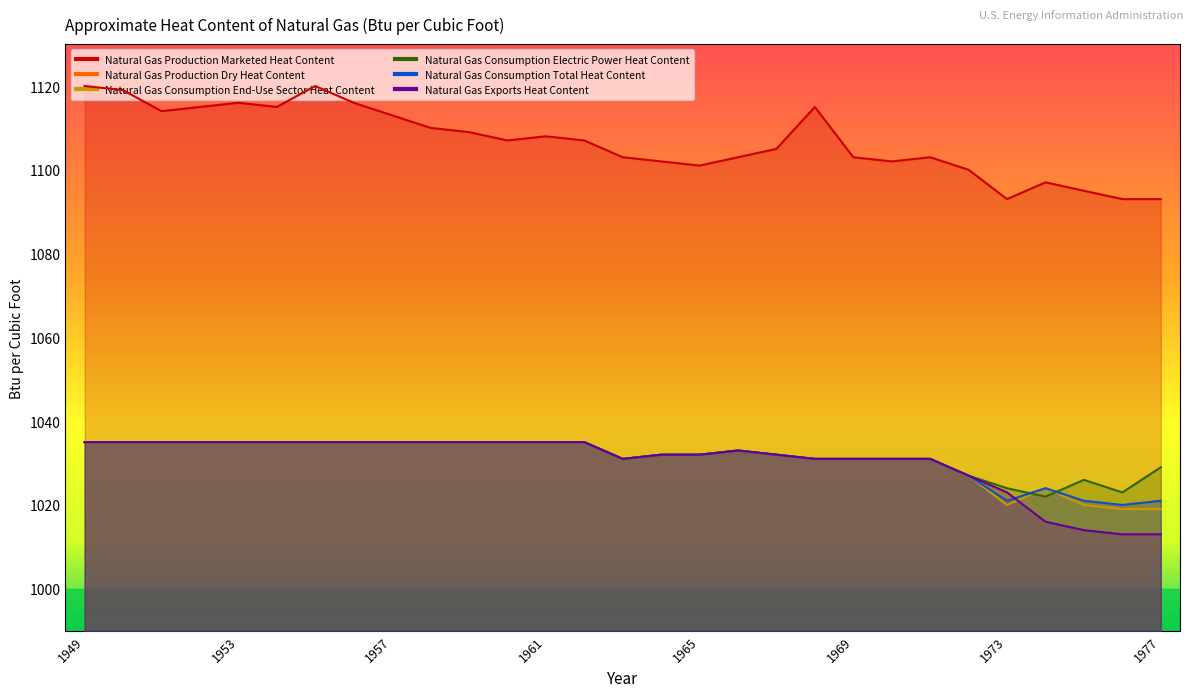

True or false: Natural Gas Consumption End-Use Sector Heat Content and Natural Gas Production Dry Heat Content intersect in this chart.

False